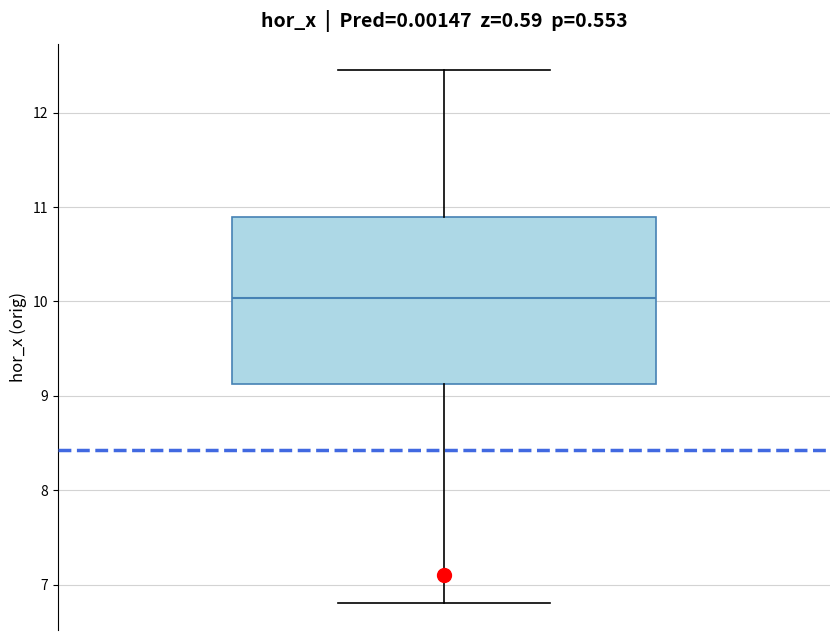

Where is the lower edge of the box on the y-axis? The values are not printed on the chart, so give them approximately, as read against the axis.

9.1